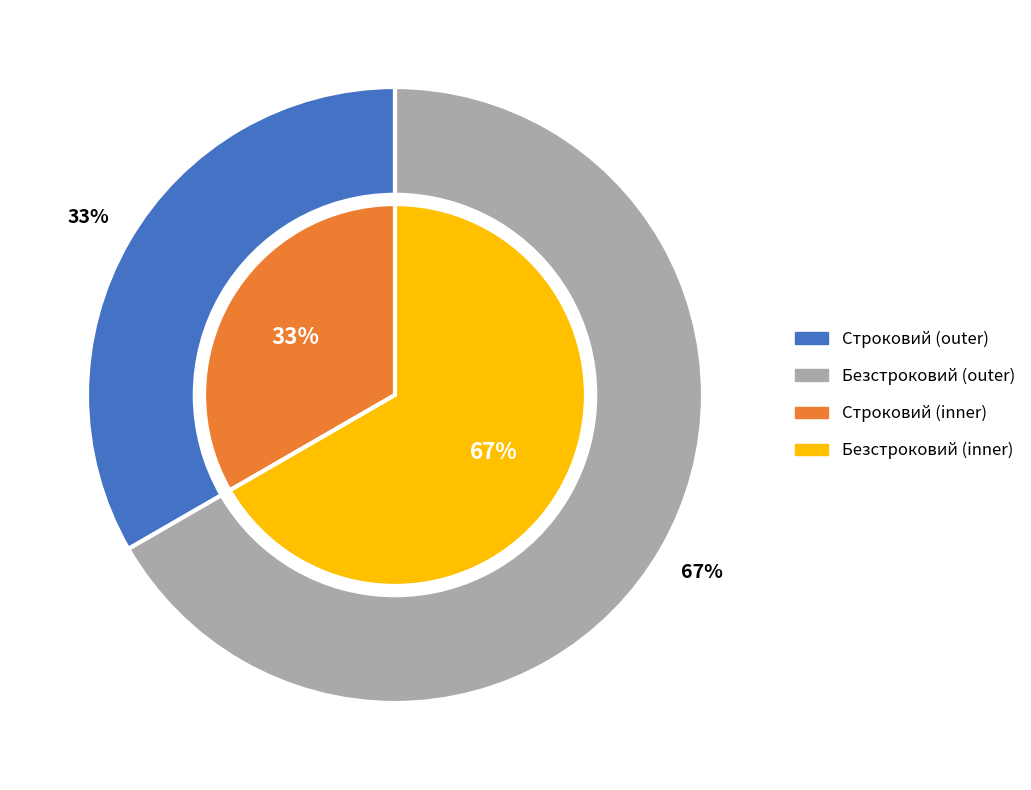

Is the sum of Строковий and Безстроковий greater than half?

Yes